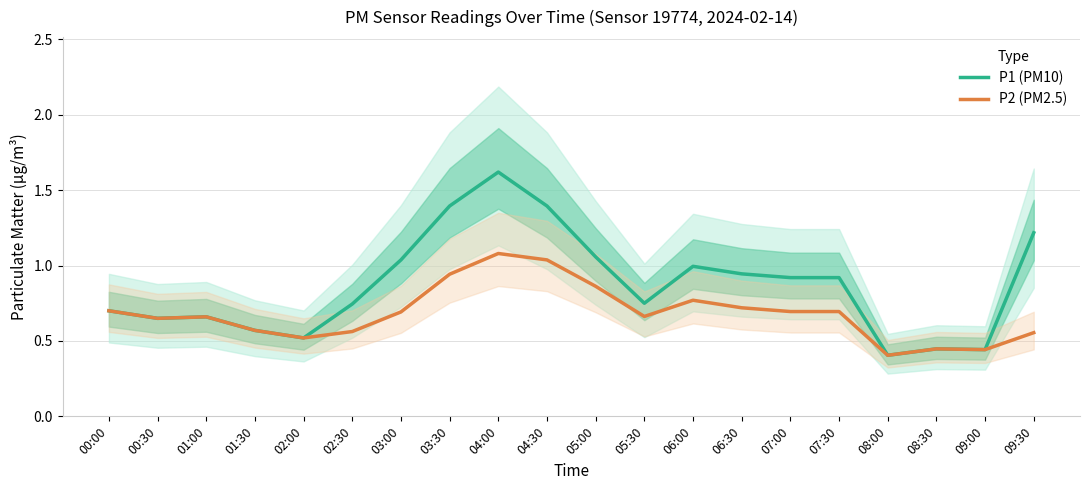

Reading right to left, transcribe all the data shown in this chart.

P1 (PM10): 09:30=1.2	09:00=0.4	08:30=0.4	08:00=0.4	07:30=0.9	07:00=0.9	06:30=0.9	06:00=1.0	05:30=0.8	05:00=1.1	04:30=1.4	04:00=1.6	03:30=1.4	03:00=1.0	02:30=0.7	02:00=0.5	01:30=0.6	01:00=0.7	00:30=0.6	00:00=0.7
P2 (PM2.5): 09:30=0.6	09:00=0.4	08:30=0.4	08:00=0.4	07:30=0.7	07:00=0.7	06:30=0.7	06:00=0.8	05:30=0.7	05:00=0.9	04:30=1.0	04:00=1.1	03:30=0.9	03:00=0.7	02:30=0.6	02:00=0.5	01:30=0.6	01:00=0.7	00:30=0.6	00:00=0.7